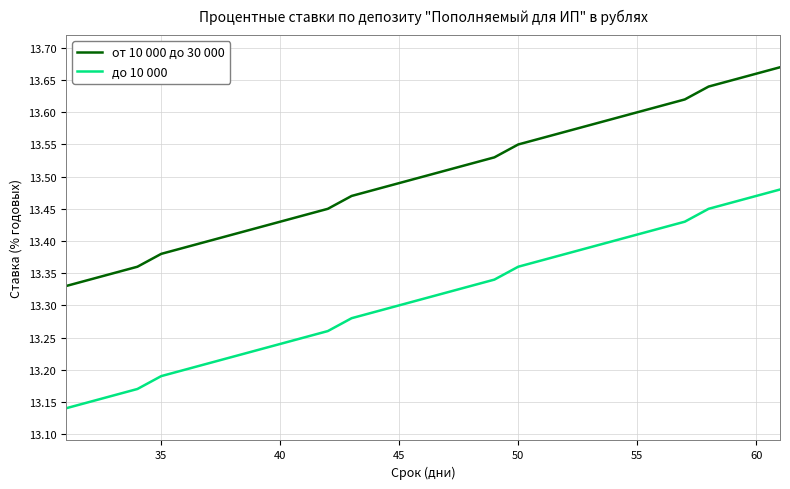

Which series has the largest total across all categories?

от 10 000 до 30 000